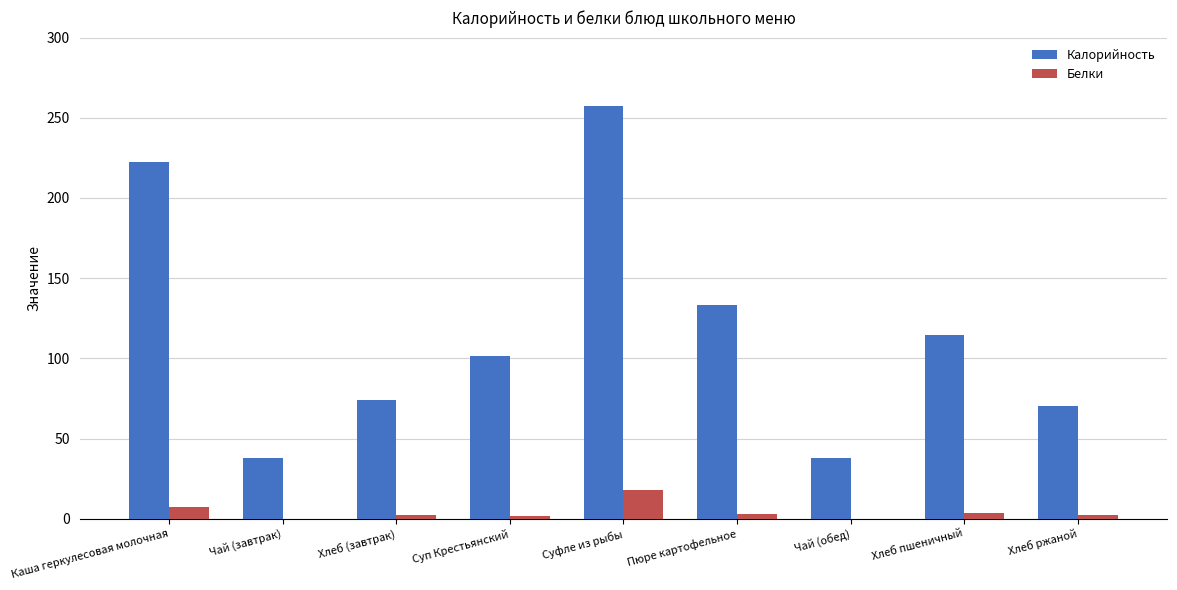

How many series are shown in this chart?

2